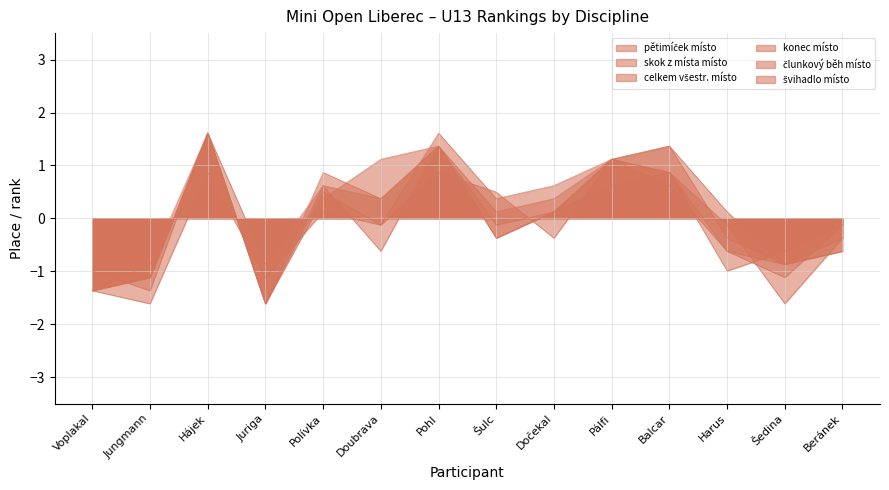

At which category does švihadlo místo reach its first local valley?

Juriga